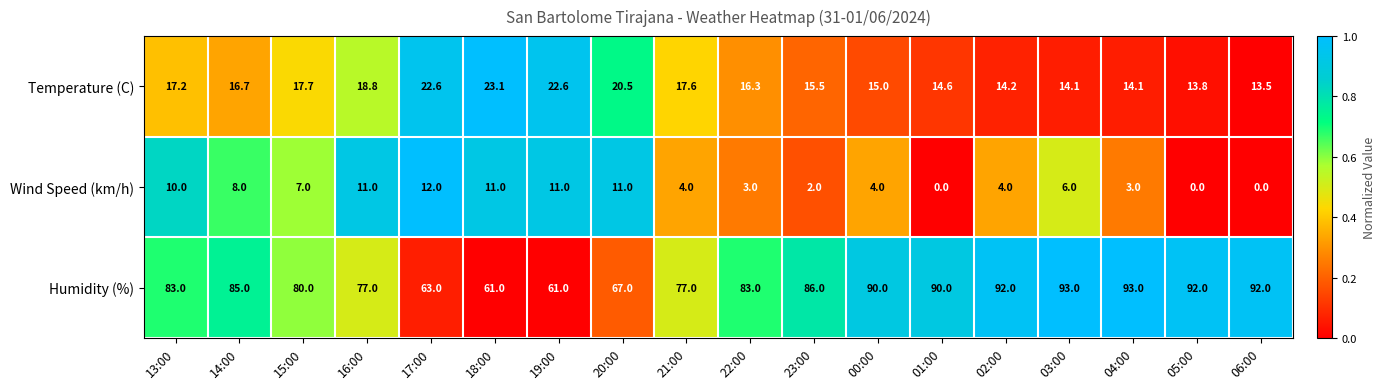

How many data points does each series have?

18